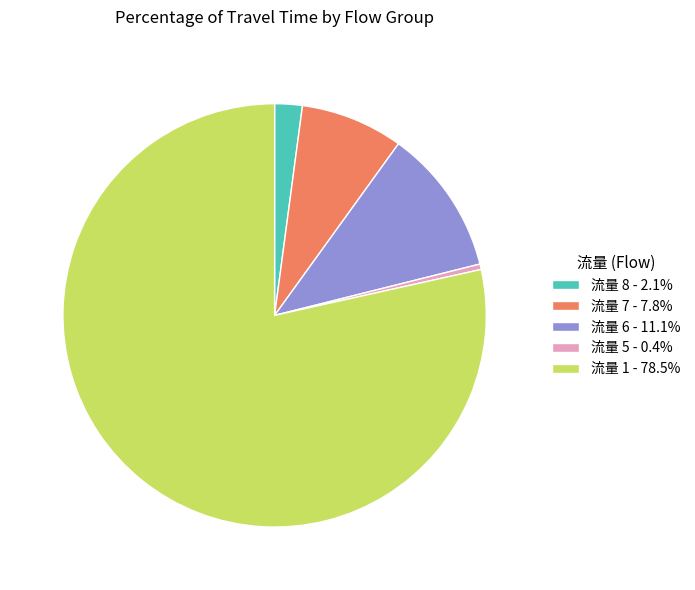

Count the number of slices in the pie.

5